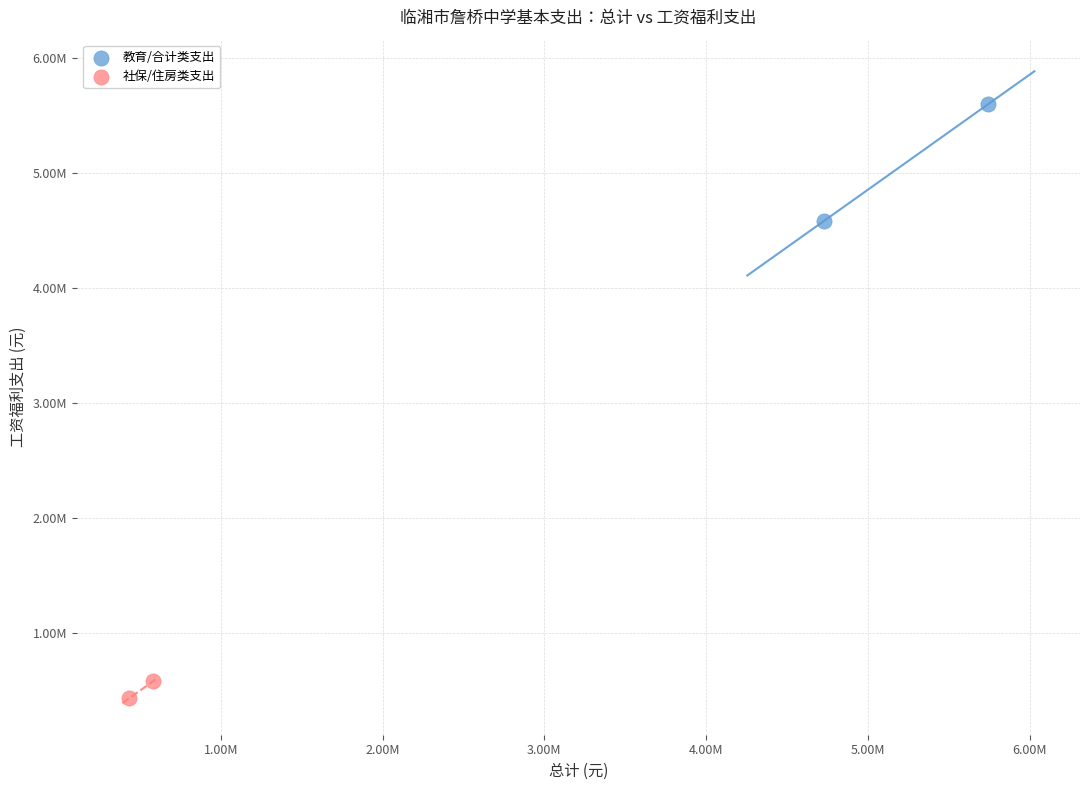

Which series has the largest Y range (max minus min)?

教育/合计类支出